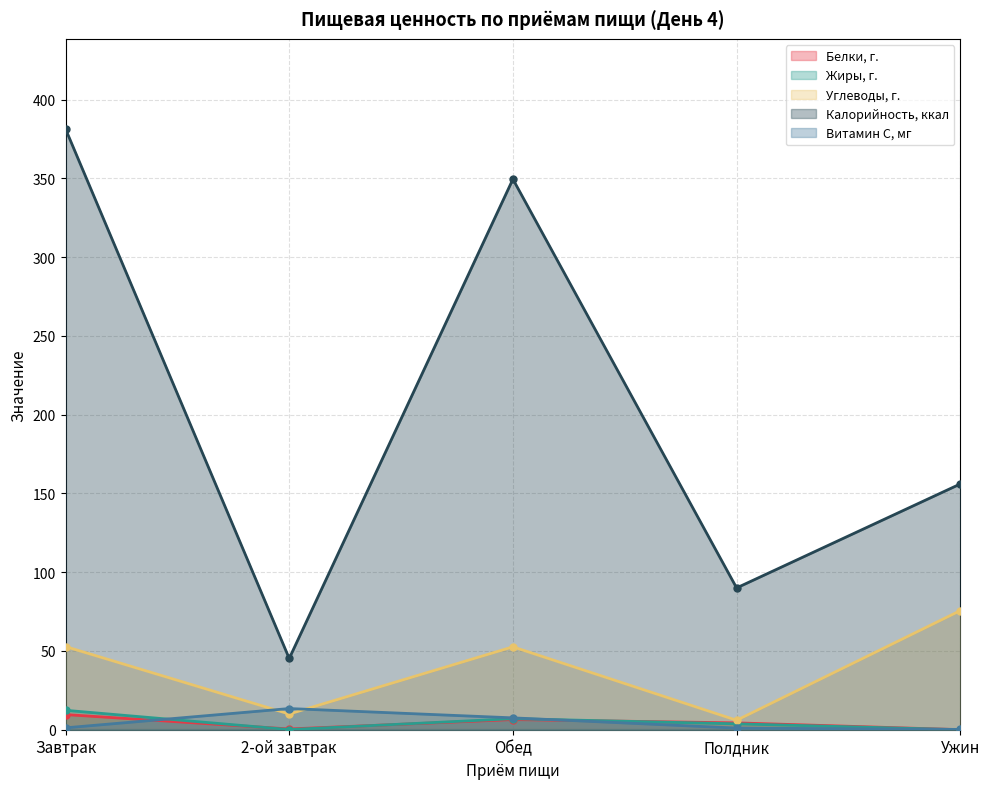

True or false: Витамин С, мг has a value of 1.1 at Полдник.

True